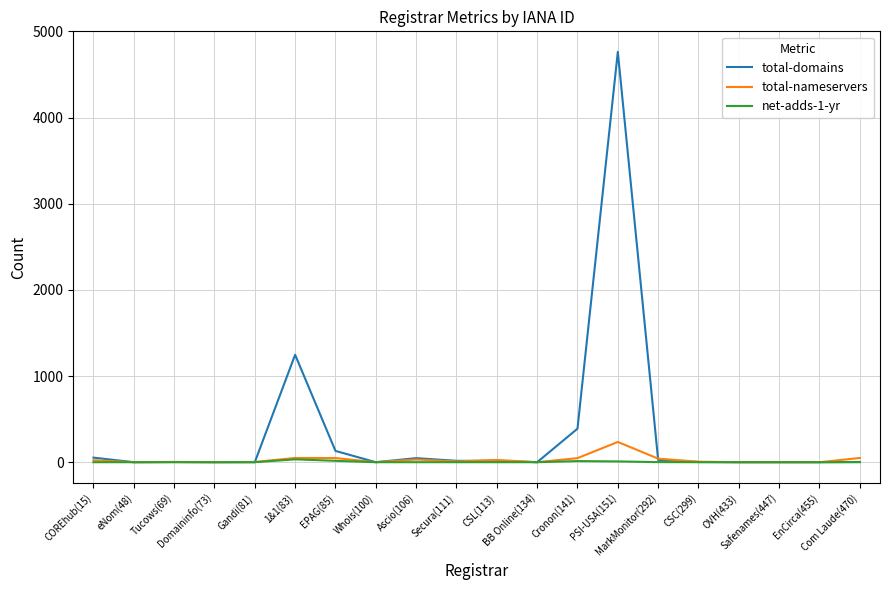

Is it true that total-nameservers equals 6 at CSC(299)?

True